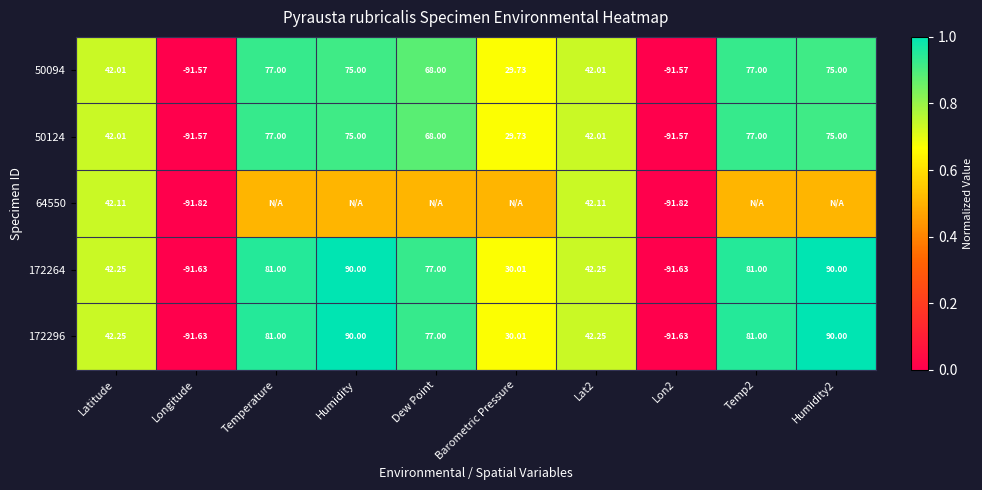

Where is 172264 nearest to the value 0?

Barometric Pressure